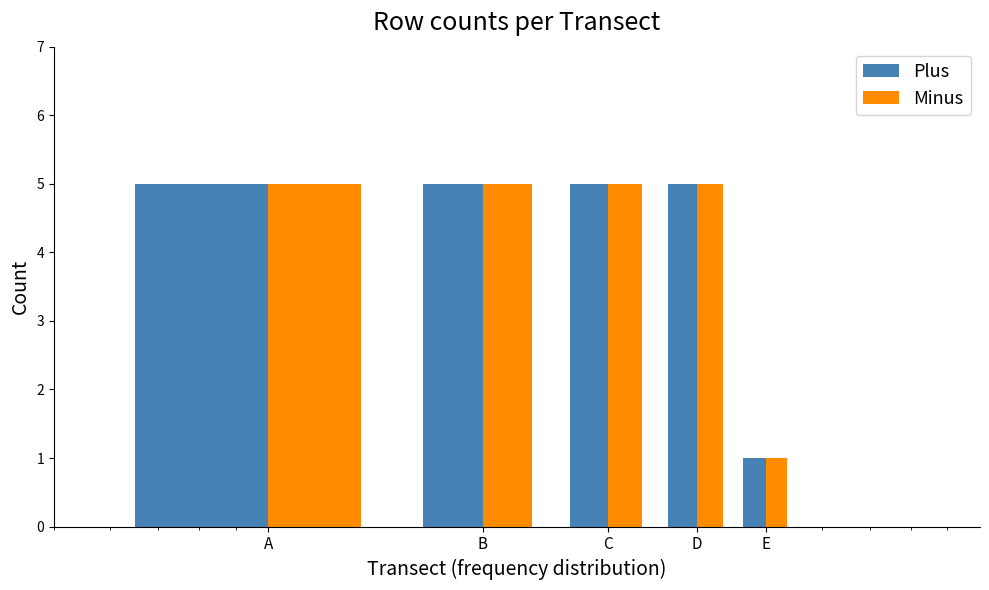

Count the number of data series in this chart.

2